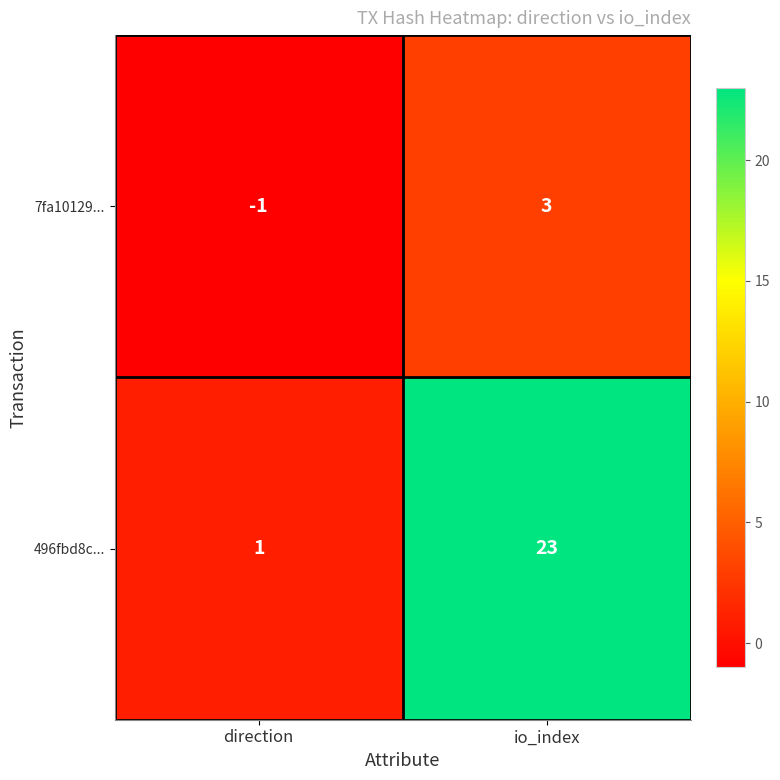

How many data points in 496fbd8c... are less than 23?

1